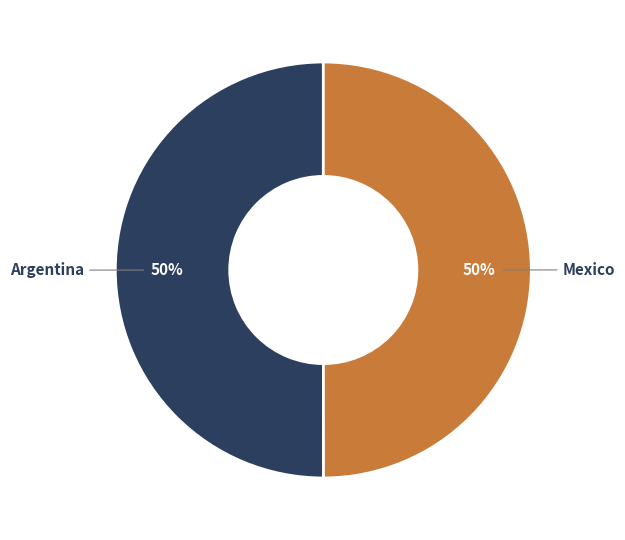

To the nearest percent, what percentage of the pie is Mexico?

50%